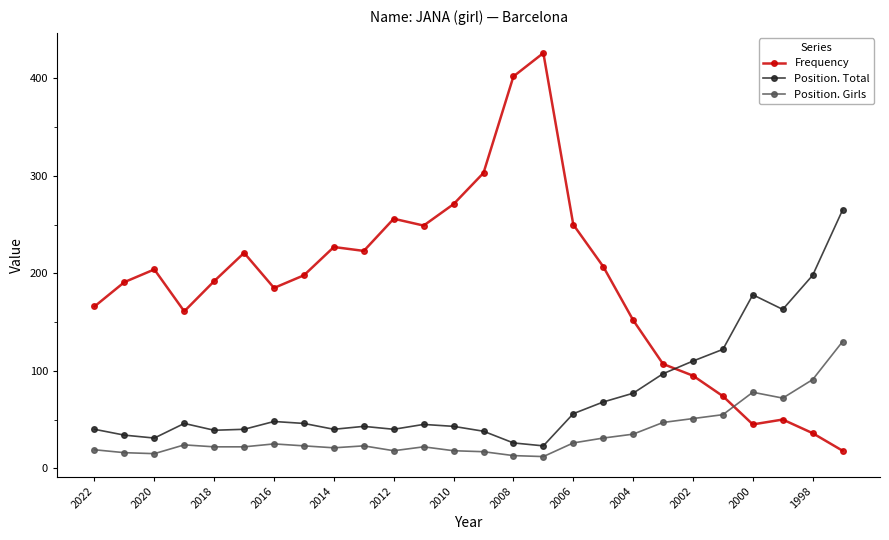

What is the difference between the second highest and second lowest values in the Position. Total series?

172